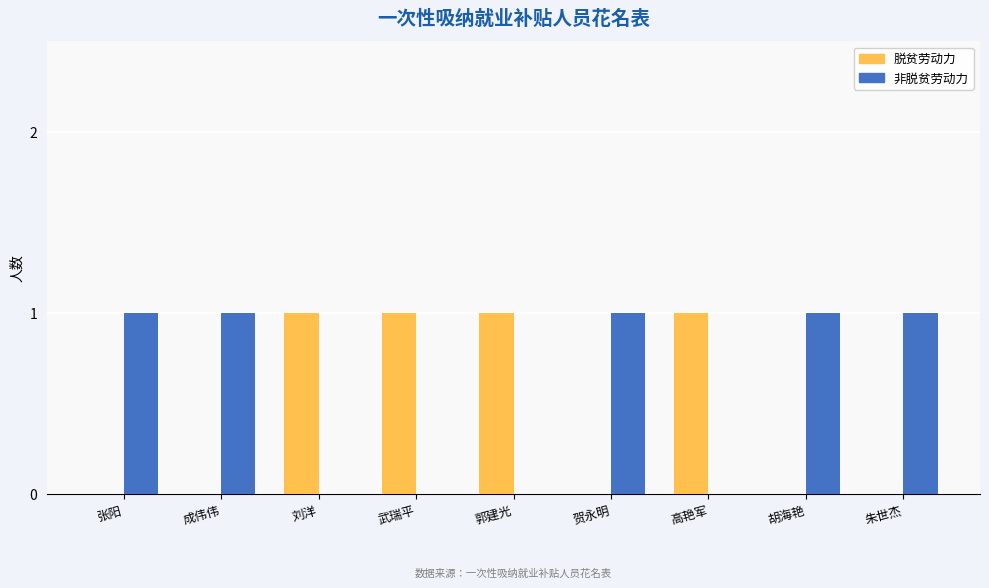

Is the value of 非脱贫劳动力 at 胡海艳 greater than the value of 脱贫劳动力 at 张阳?

Yes